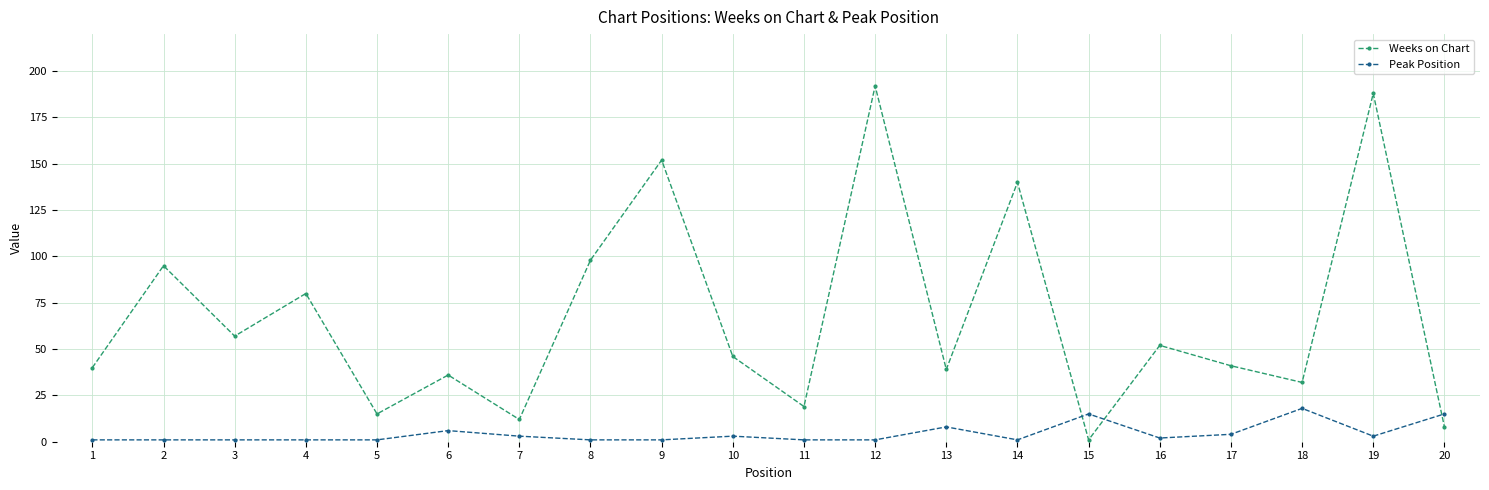

Which series ends up on top after the final intersection of Weeks on Chart and Peak Position?

Peak Position